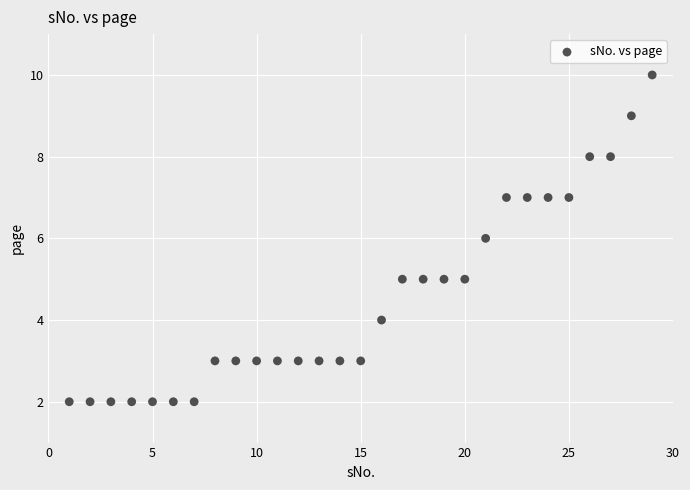

What is the range of Y values (max minus min)?

8